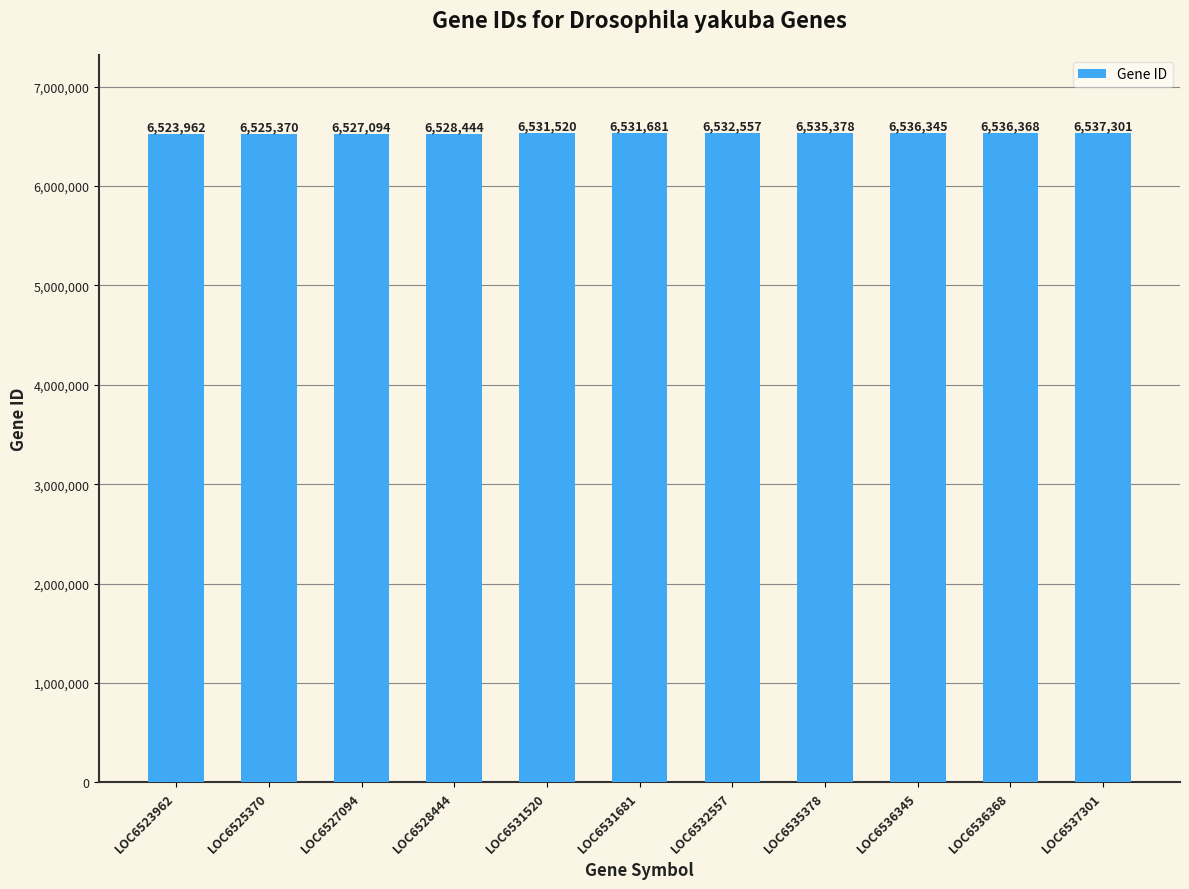

Which has a higher value, LOC6531520 or LOC6536345?

LOC6536345